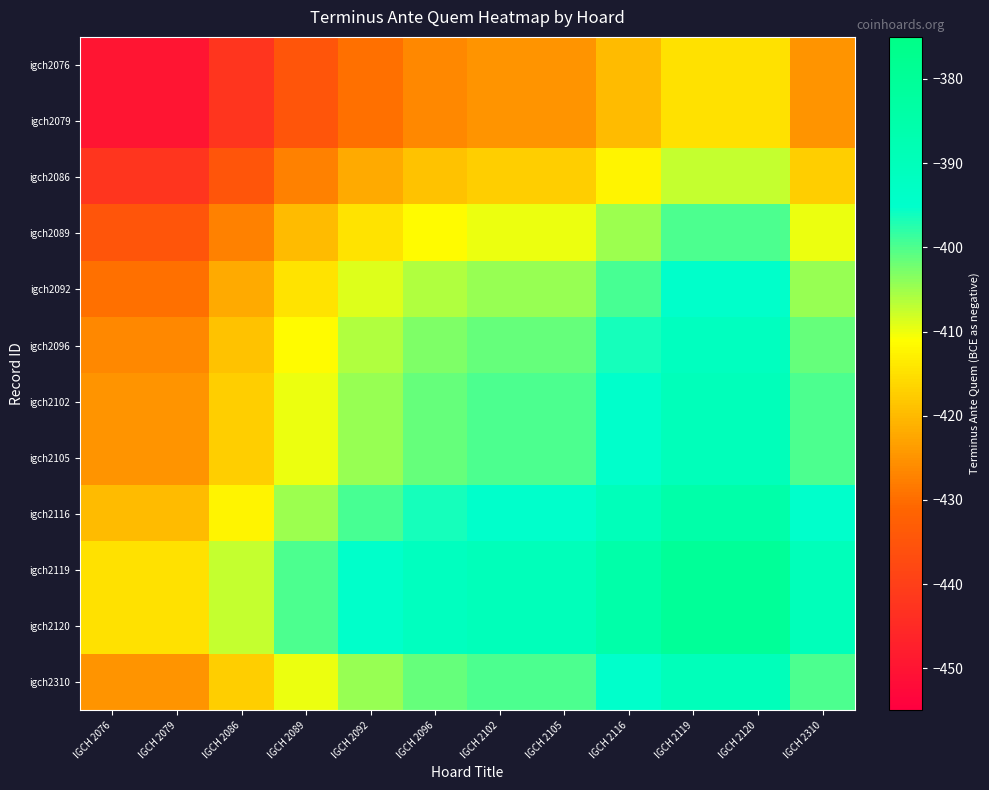

How many series are shown in this chart?

12